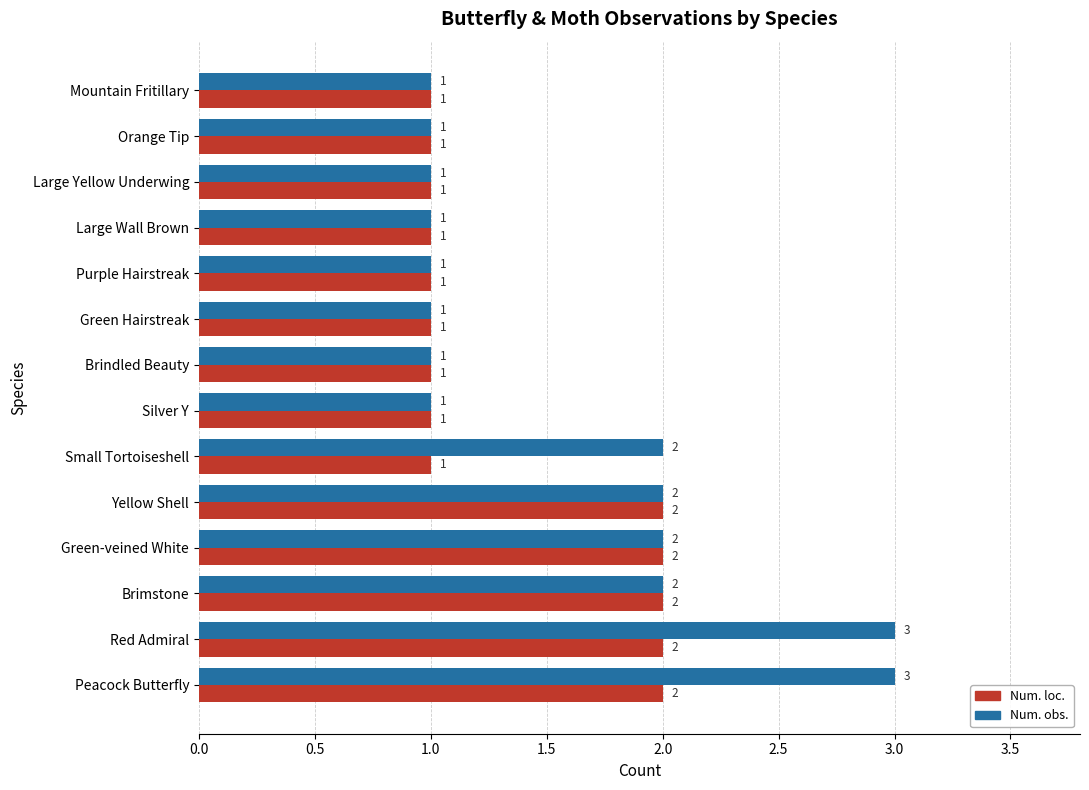

List the series in order of their overall mean, lowest first.

Num. loc., Num. obs.